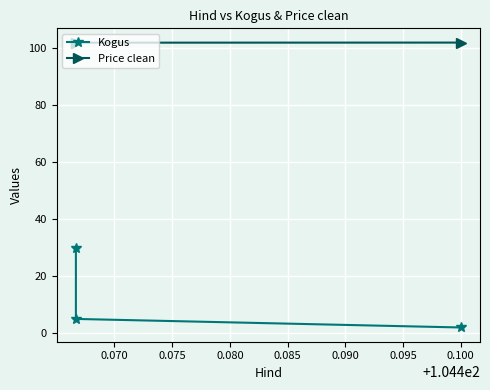

Which series has the widest spread of values?

Kogus